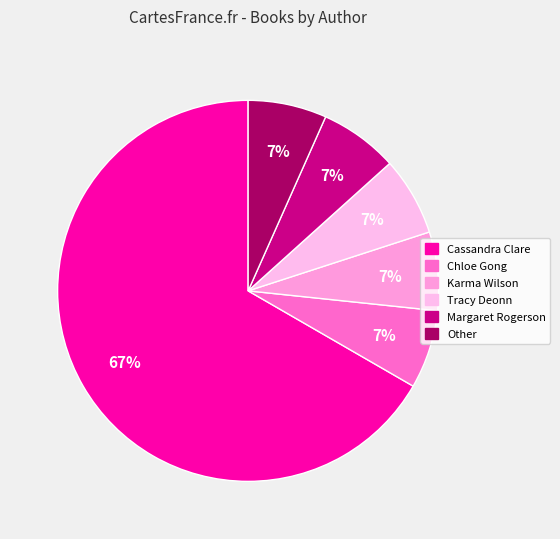

Rank the categories by value from lowest to highest.

Chloe Gong, Karma Wilson, Tracy Deonn, Margaret Rogerson, Other, Cassandra Clare